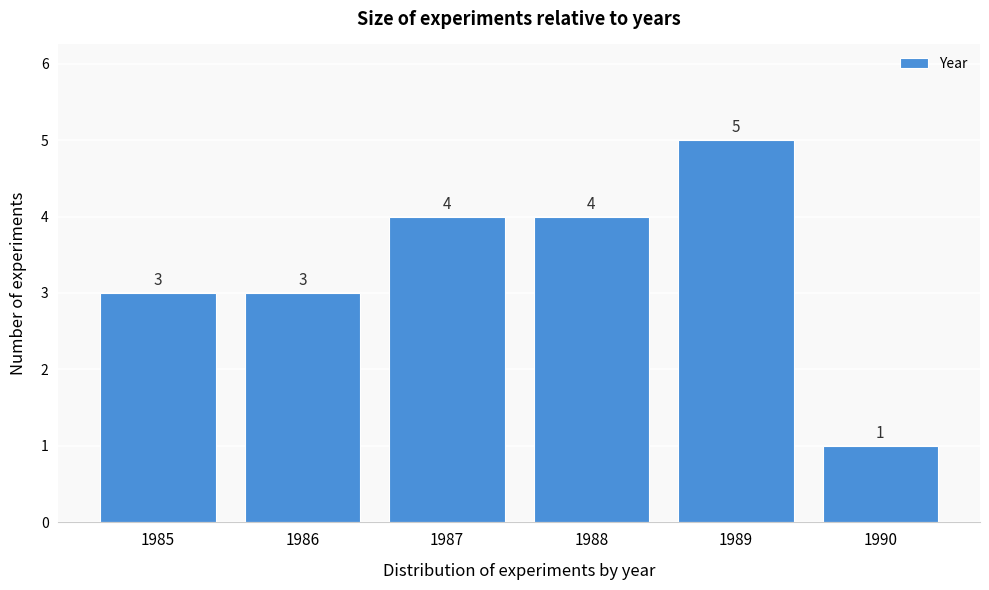

Reading left to right, transcribe all the data shown in this chart.

3	3	4	4	5	1